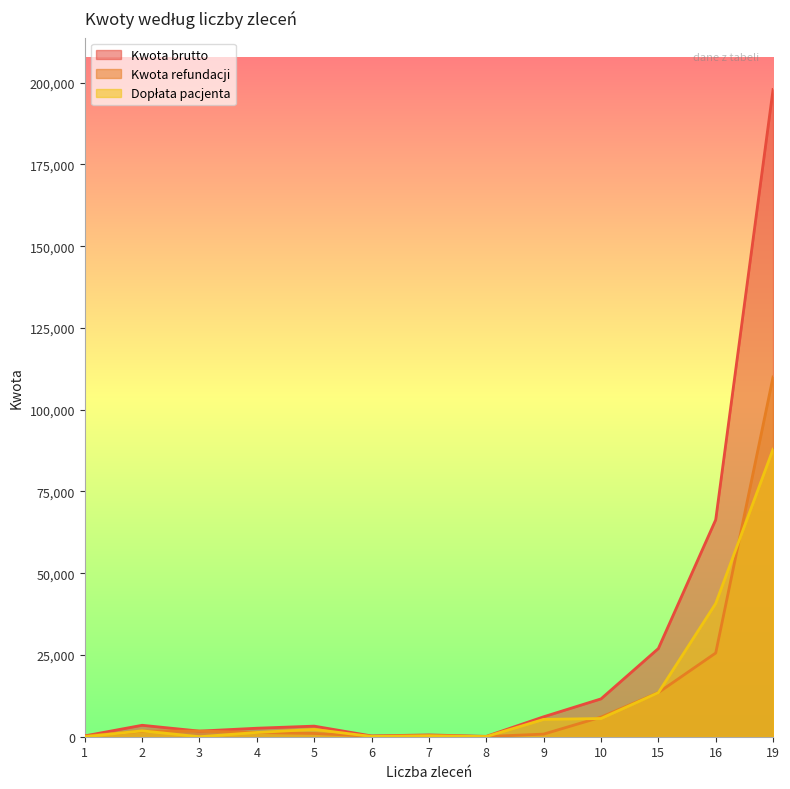

Count the number of data series in this chart.

3